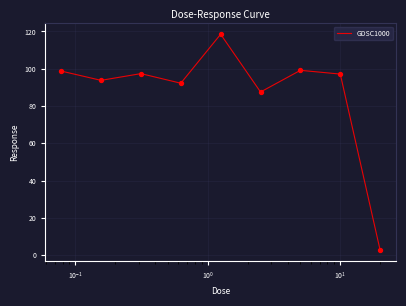

What is the smallest value displayed?

2.6